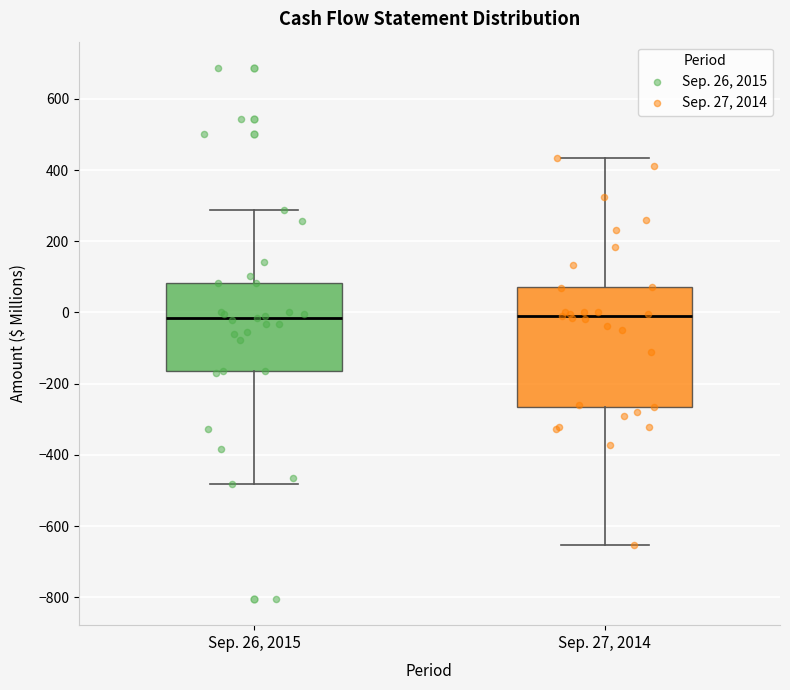

Where does the median line of the box for Sep. 26, 2015 sit on the y-axis? The values are not printed on the chart, so give them approximately, as read against the axis.

-20